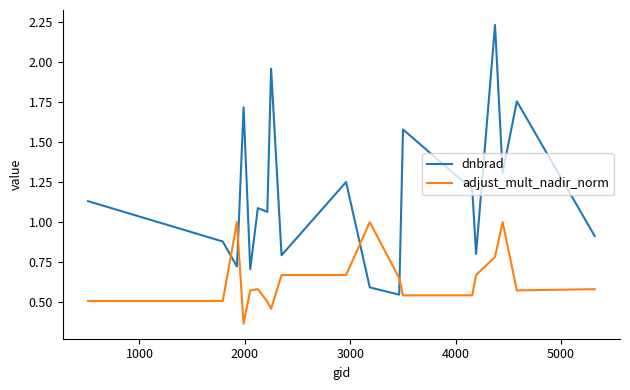

Which series has the largest total across all categories?

dnbrad